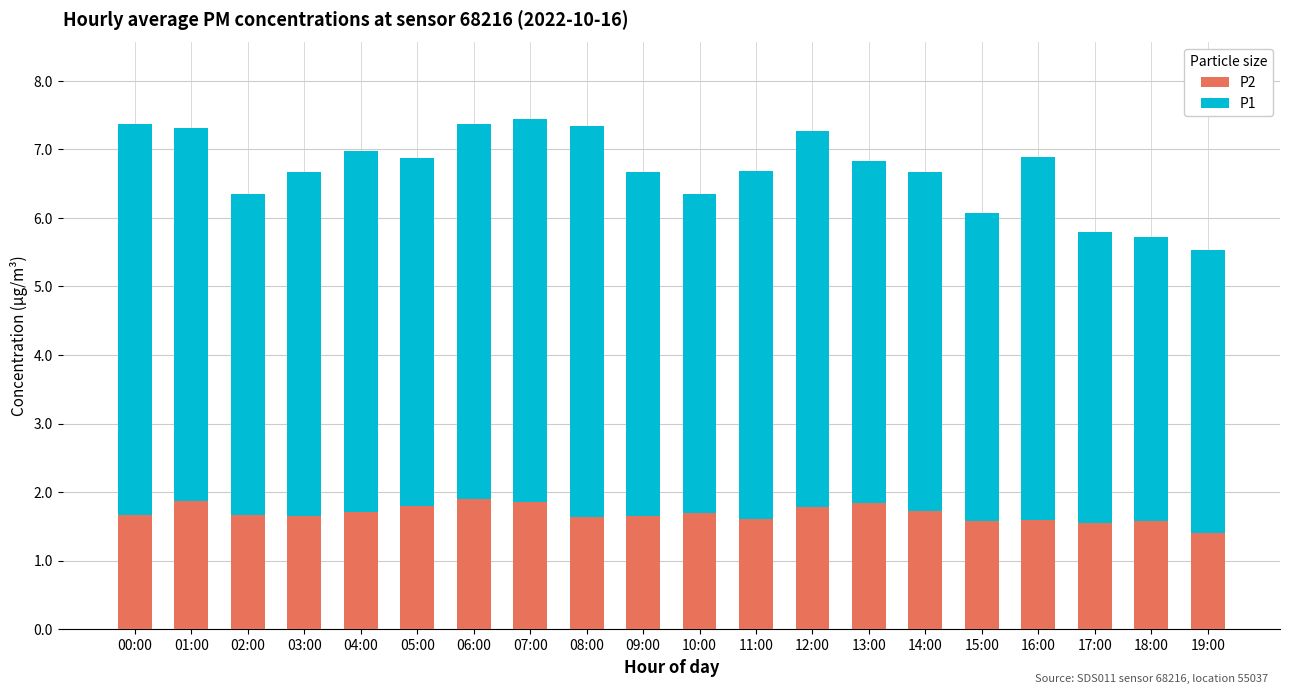

What is the lowest value of the P2 series?

1.4